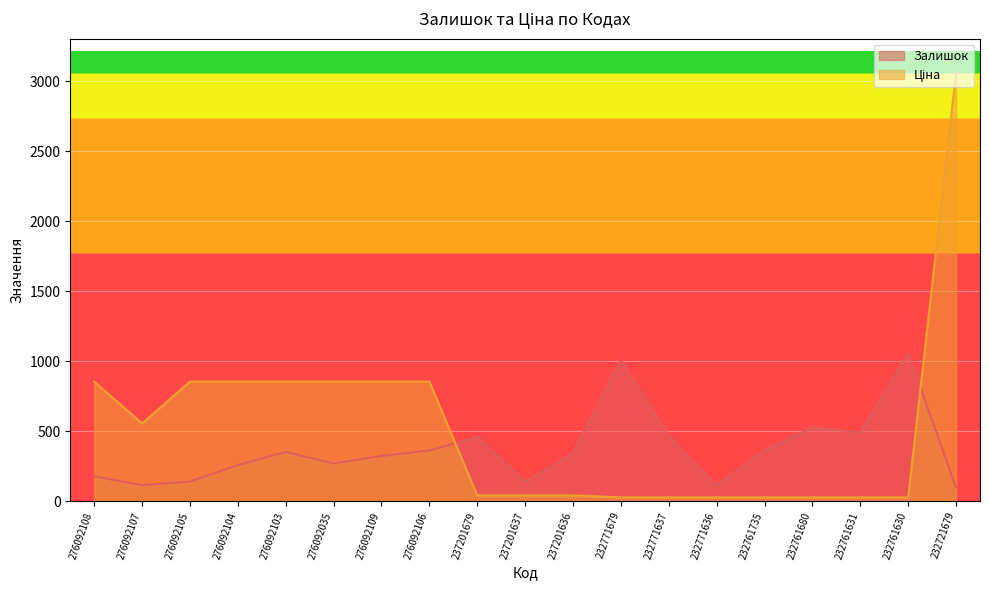

Where do Ціна and Залишок first cross each other?

276092106 and 237201679